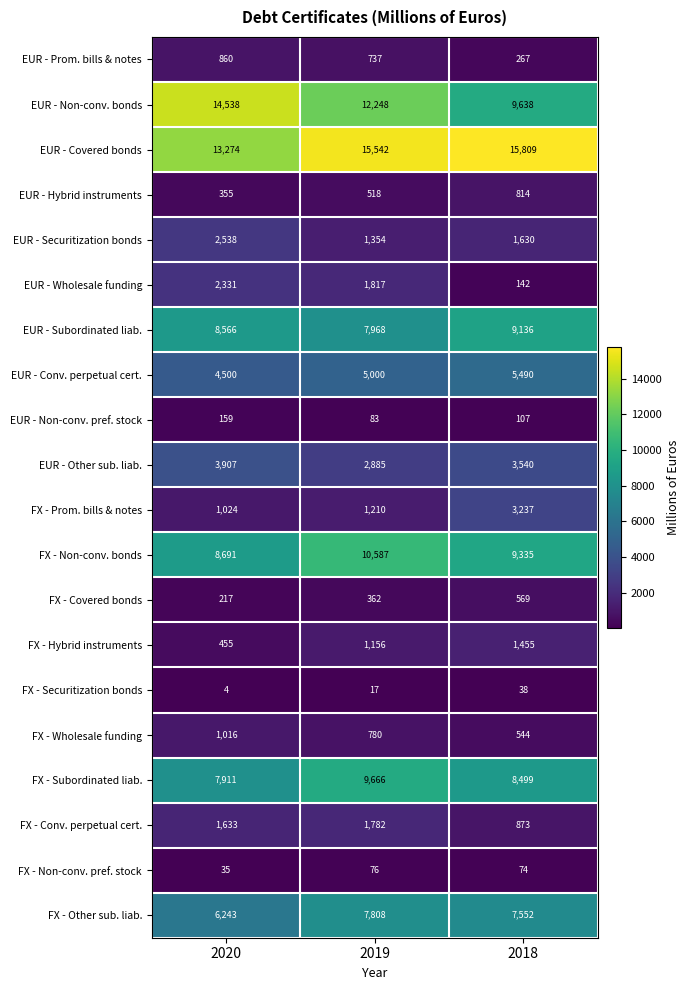

True or false: EUR - Hybrid instruments has a value of 475 at 2020.

False